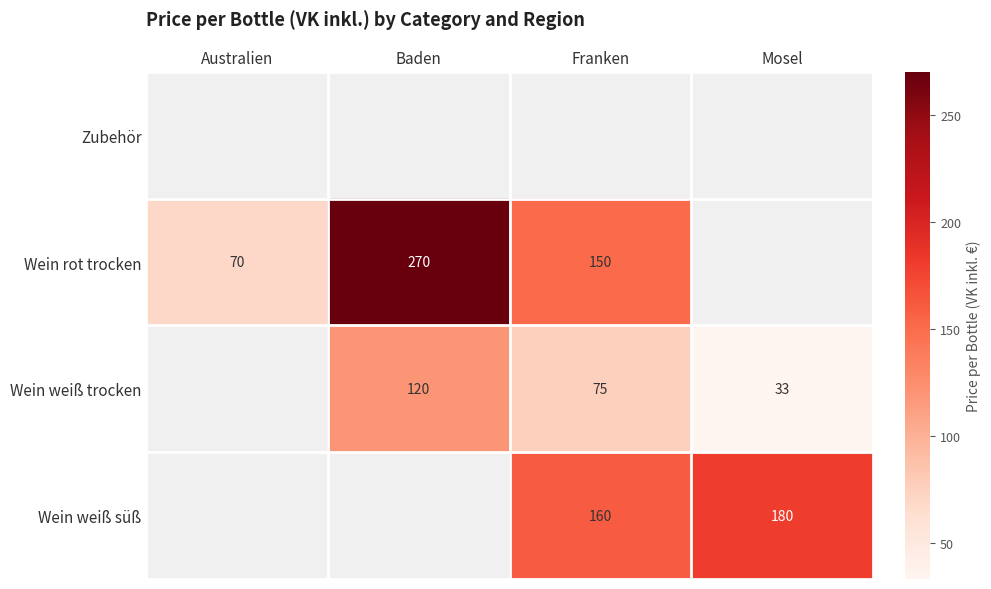

The Wein rot trocken series shows 40 at Australien. True or false?

False